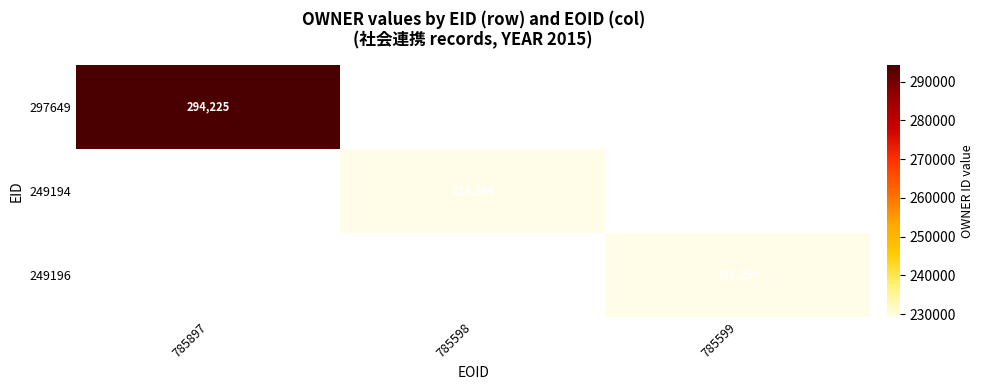

True or false: 249196 has a value of 379997 at 785599.

False